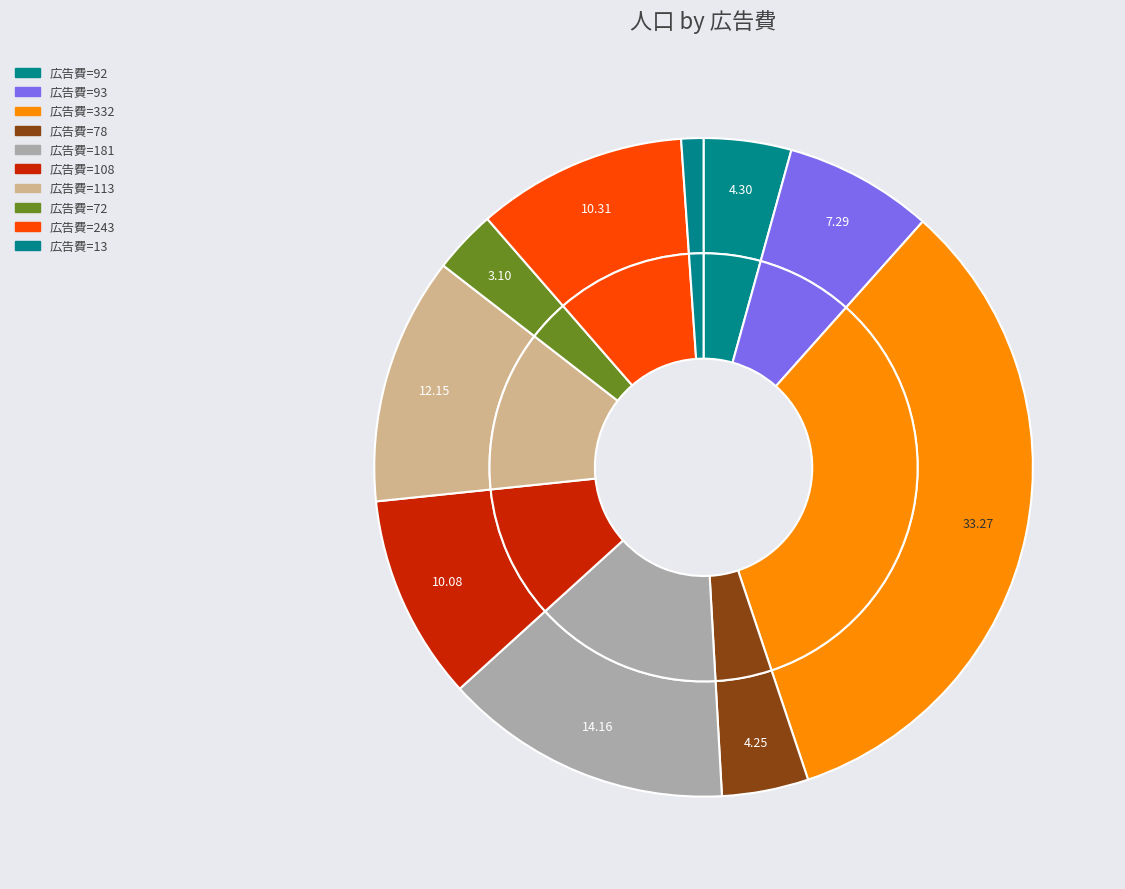

What percentage do 78 and 72 together represent?

7.4%